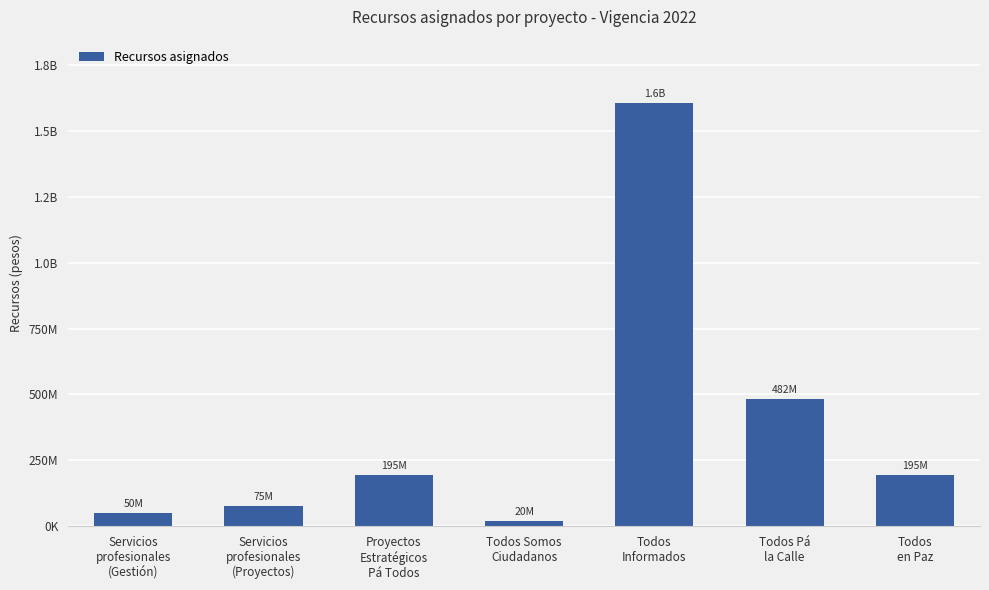

Does the chart contain any negative values?

No